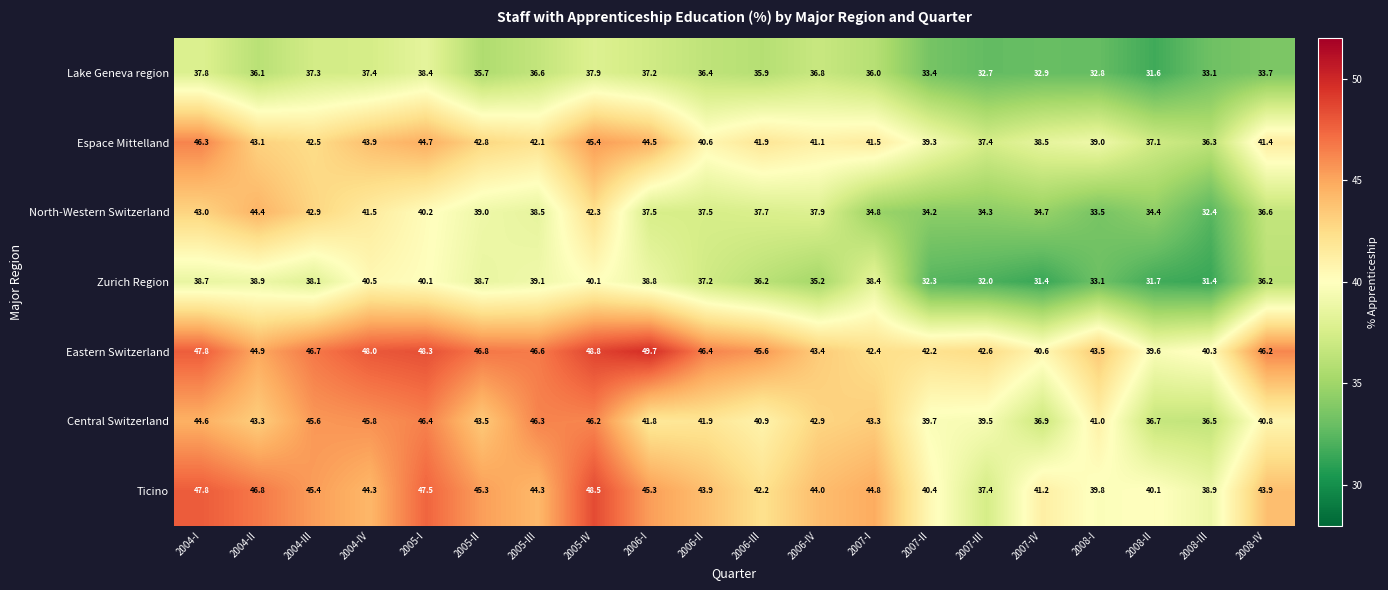

At which label is Eastern Switzerland closest to 44?

2008-I